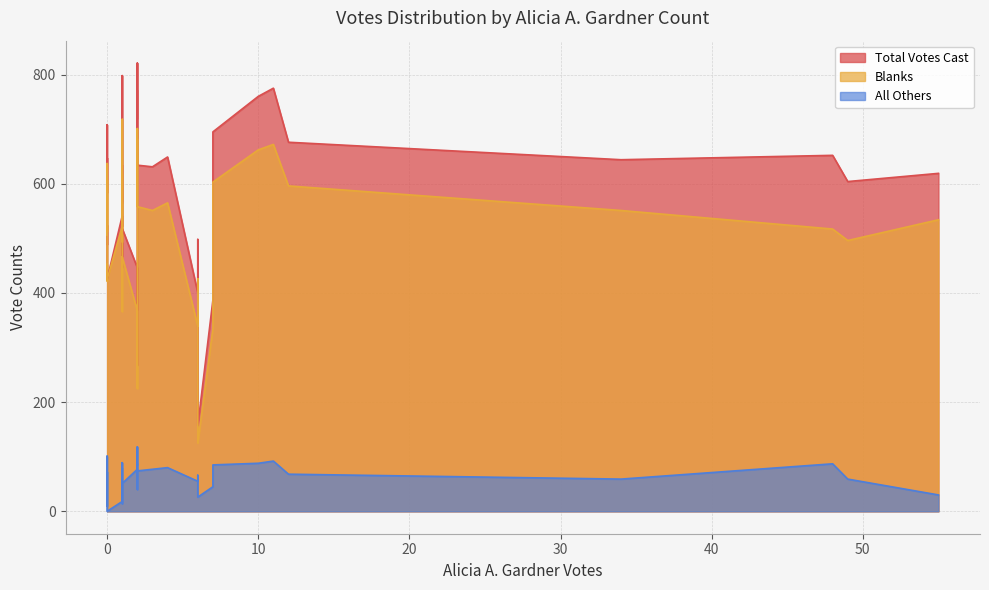

Does the chart have visible grid lines?

Yes